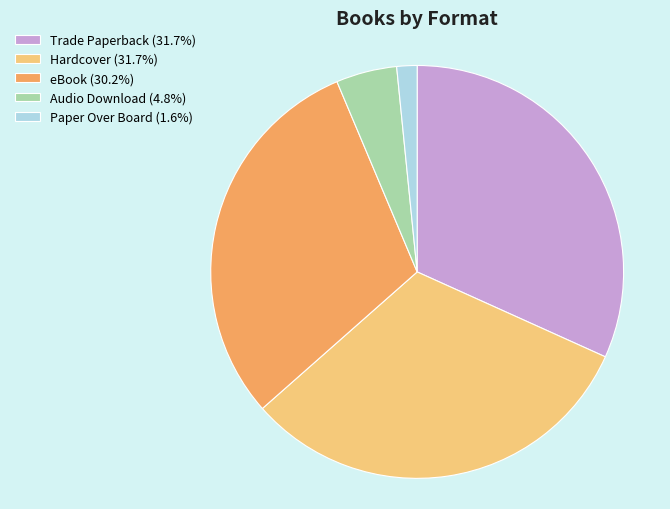

What is the ratio of the value at Hardcover (31.7%) to the value at Paper Over Board (1.6%)?

20.0